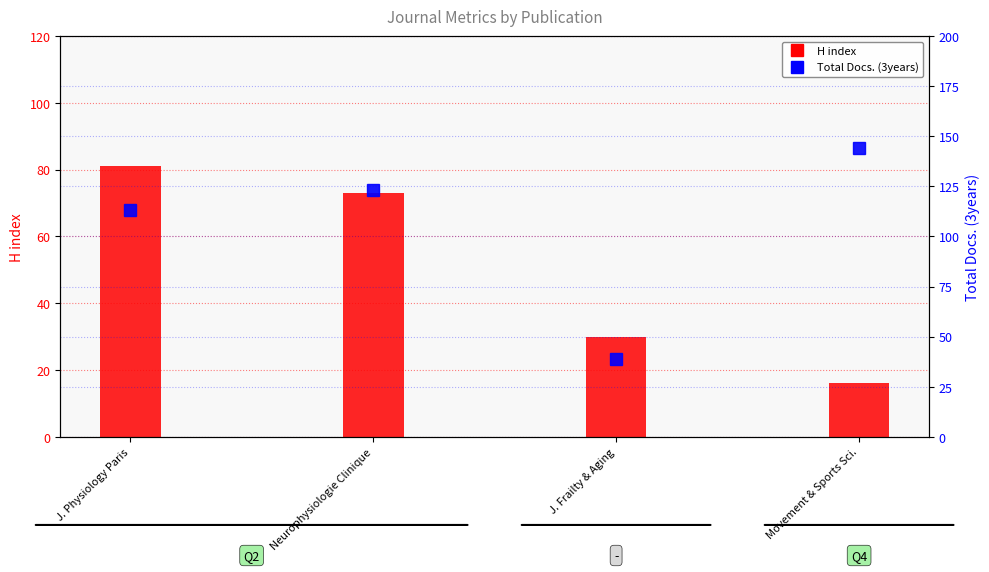

Count the H index values in the range 30 to 81.

3